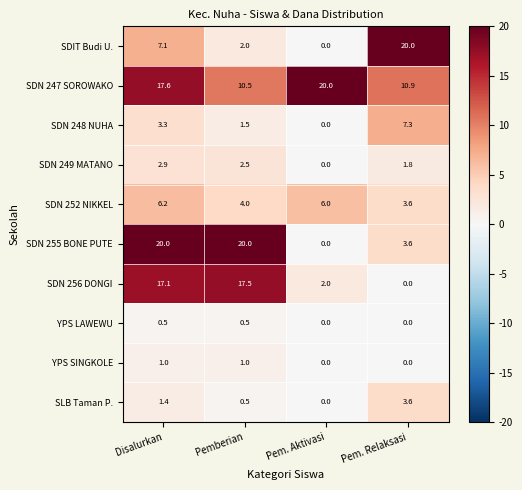

Rank the series at Disalurkan from highest to lowest value.

SDN 255 BONE PUTE, SDN 247 SOROWAKO, SDN 256 DONGI, SDIT Budi U., SDN 252 NIKKEL, SDN 248 NUHA, SDN 249 MATANO, SLB Taman P., YPS SINGKOLE, YPS LAWEWU